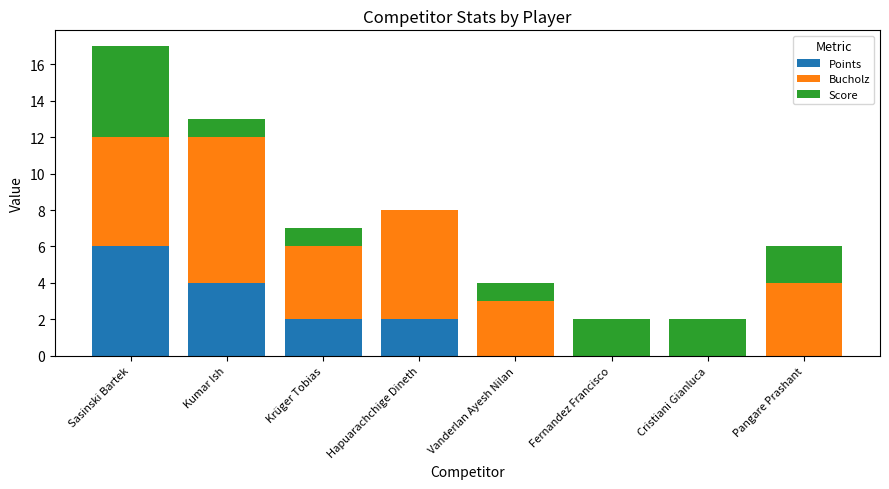

The value of Points at Fernandez Francisco is 0. True or false?

True